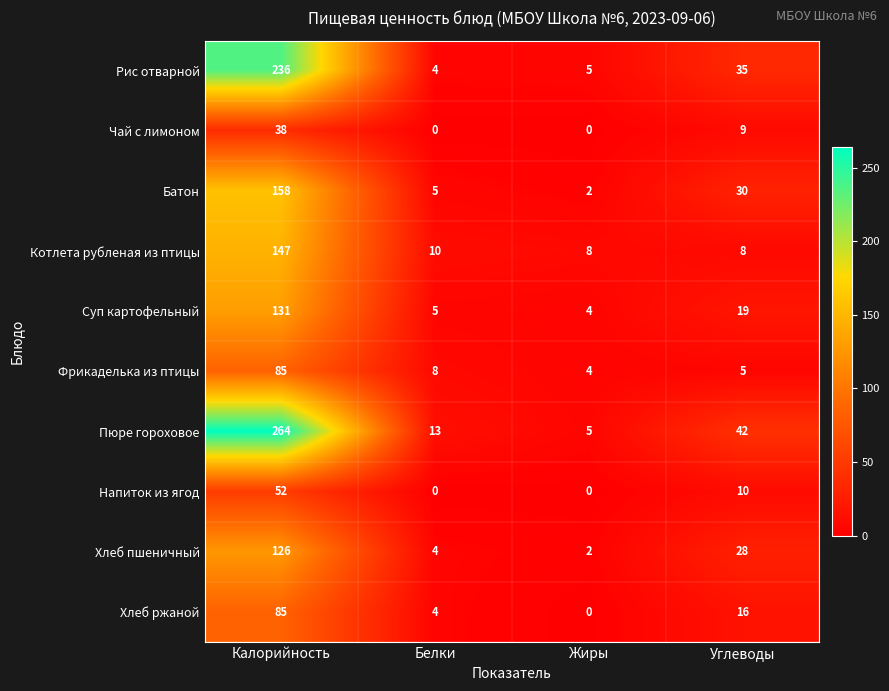

What is the spread (max minus min) of values at Белки?

13